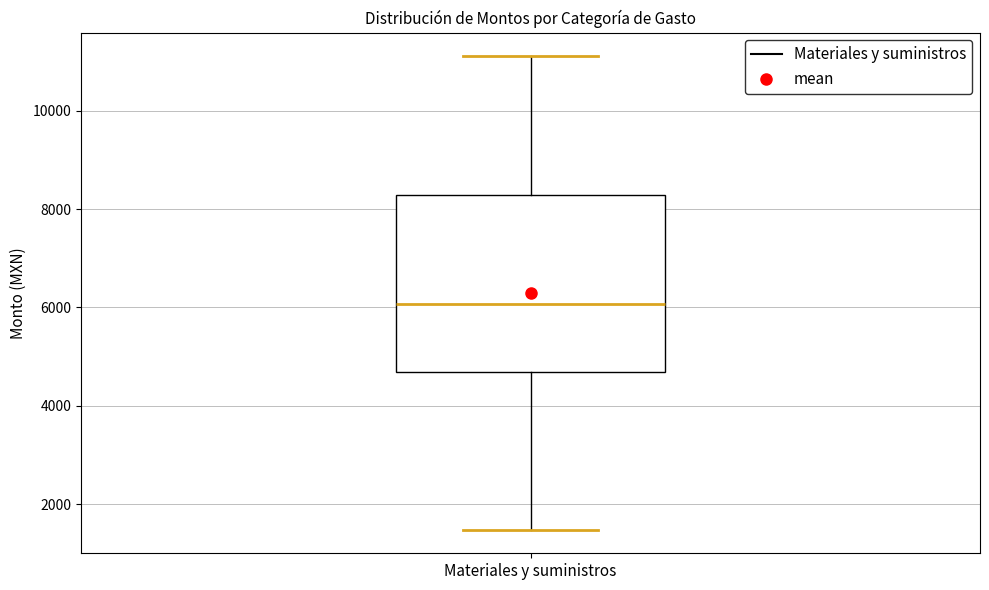

Where does the lower whisker of the box for Materiales y suministros end on the y-axis? The values are not printed on the chart, so give them approximately, as read against the axis.

1400